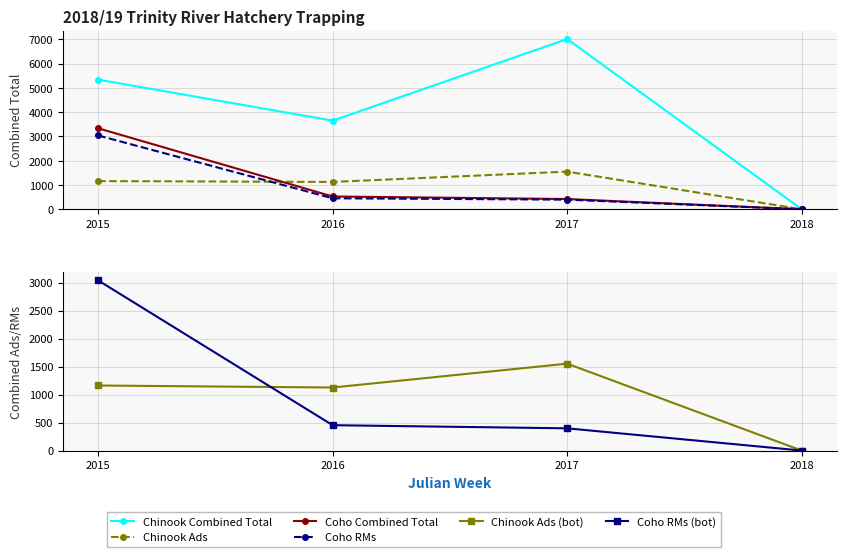

True or false: Chinook Ads (bot) has a value of 705 at 2018.

False